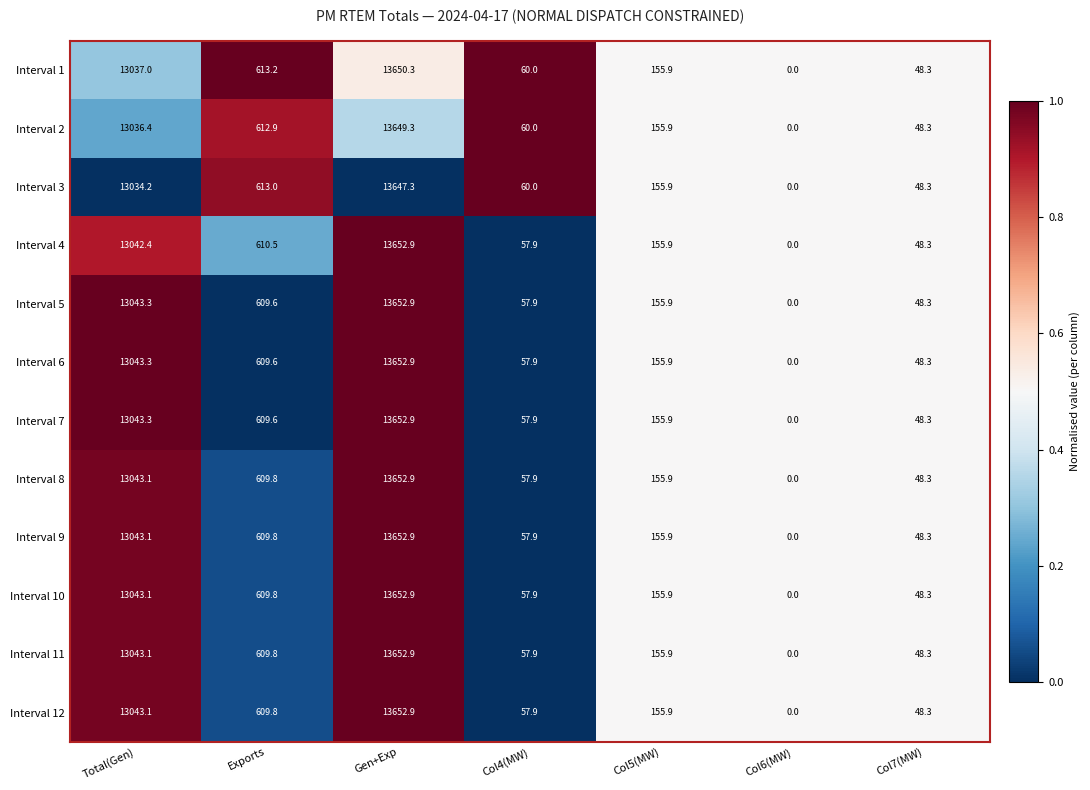

Is it true that Interval 3 equals 6822.5 at Gen+Exp?

False